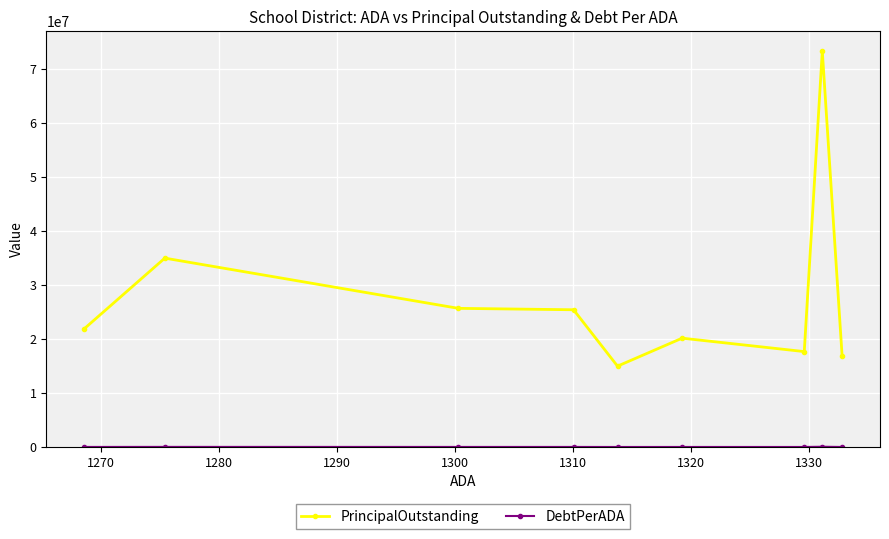

True or false: PrincipalOutstanding and DebtPerADA cross at least once.

False